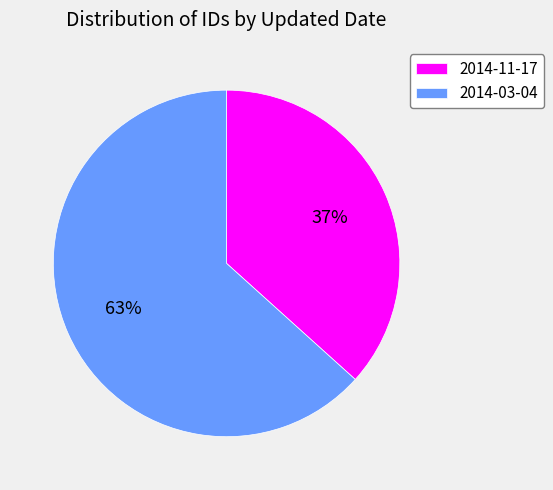

How many segments does this pie chart have?

2